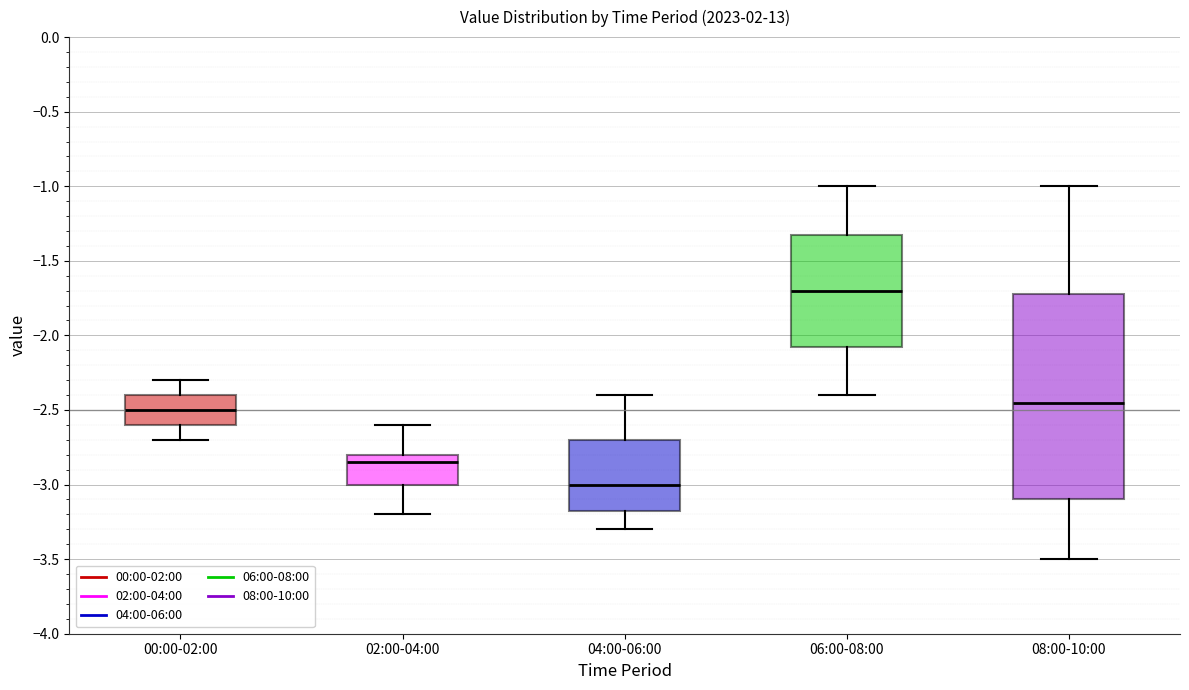

Where is the lower edge of the box for 02:00-04:00 on the y-axis? The values are not printed on the chart, so give them approximately, as read against the axis.

-3.00